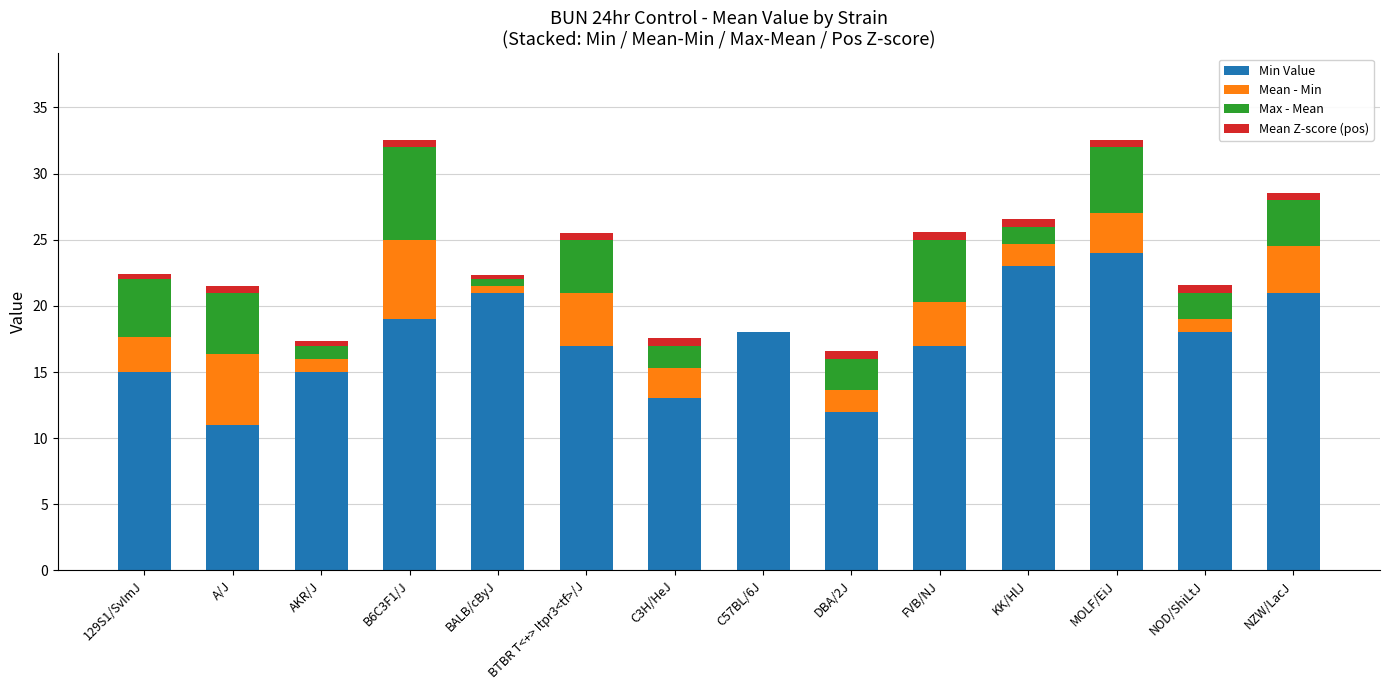

Which category has the highest value in the Min Value series?

MOLF/EiJ